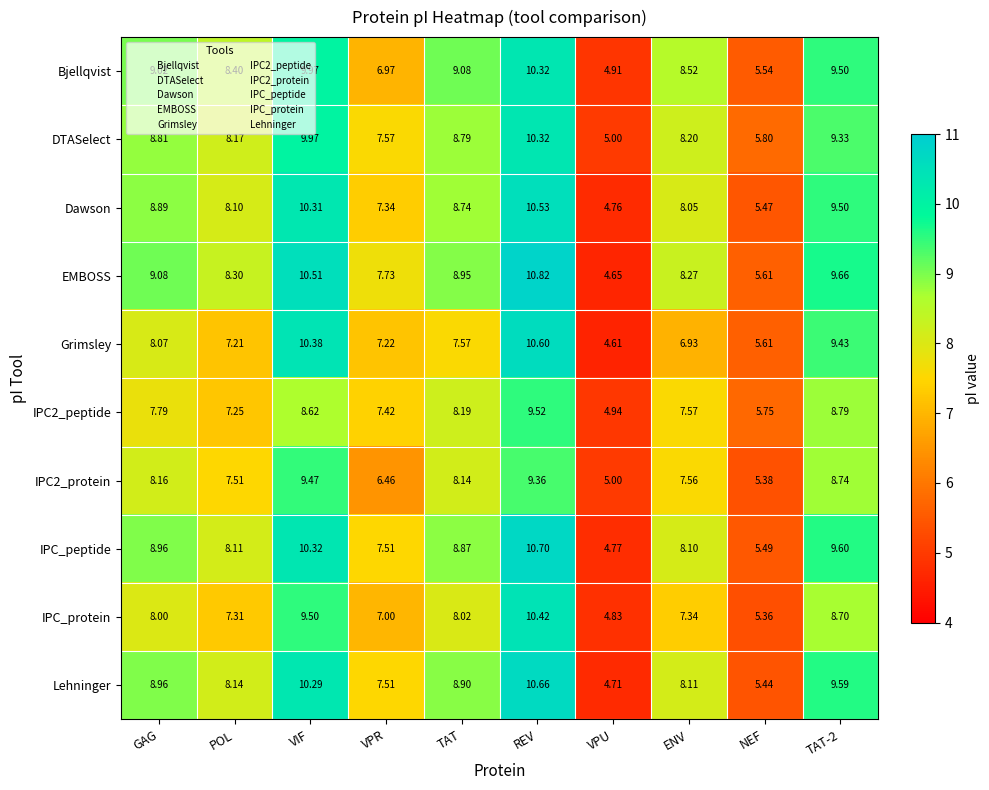

Rank the series at POL from lowest to highest value.

Grimsley, IPC2_peptide, IPC_protein, IPC2_protein, Dawson, IPC_peptide, Lehninger, DTASelect, EMBOSS, Bjellqvist